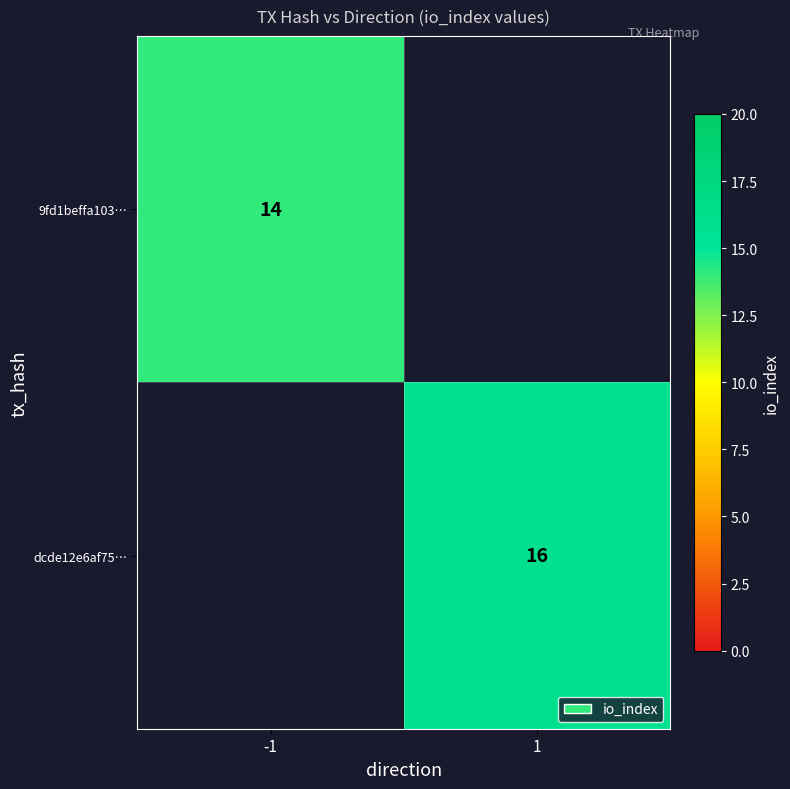

At how many categories does at least one series exceed 14?

1